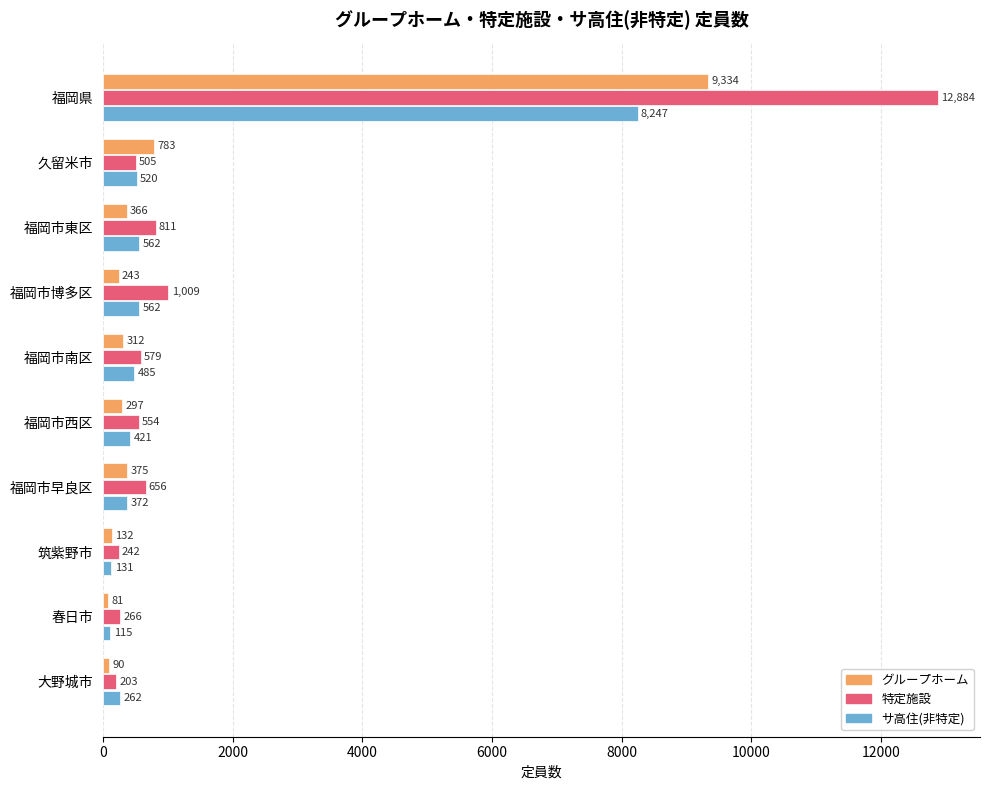

How many data points in サ高住(非特定) are less than 485?

5